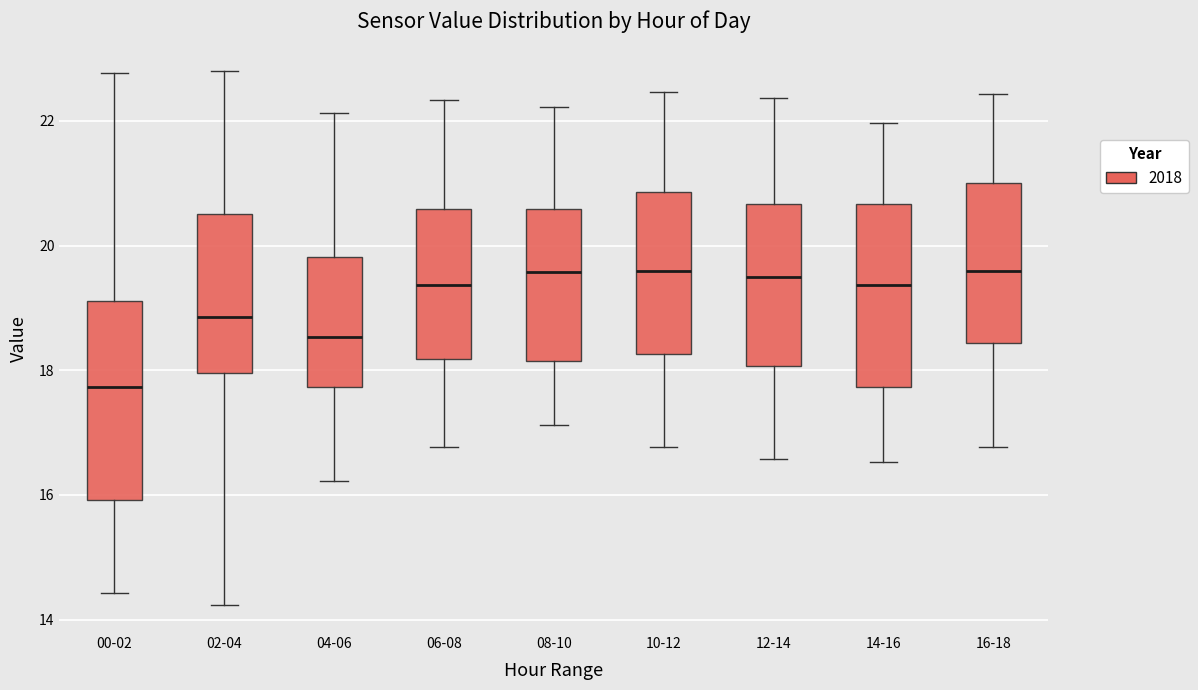

Reading left to right, read every box against the y-axis: the position of its median line, the range the box covers, and the ends of its whiskers. The values are not printed on the chart, so give them approximately, as read against the axis.

00-02: median 17.8, box 16.0 to 19.2, whiskers 14.4 to 22.8
02-04: median 18.8, box 18.0 to 20.6, whiskers 14.2 to 22.8
04-06: median 18.6, box 17.8 to 19.8, whiskers 16.2 to 22.2
06-08: median 19.4, box 18.2 to 20.6, whiskers 16.8 to 22.4
08-10: median 19.6, box 18.2 to 20.6, whiskers 17.2 to 22.2
10-12: median 19.6, box 18.2 to 20.8, whiskers 16.8 to 22.4
12-14: median 19.6, box 18.0 to 20.6, whiskers 16.6 to 22.4
14-16: median 19.4, box 17.8 to 20.6, whiskers 16.6 to 22.0
16-18: median 19.6, box 18.4 to 21.0, whiskers 16.8 to 22.4